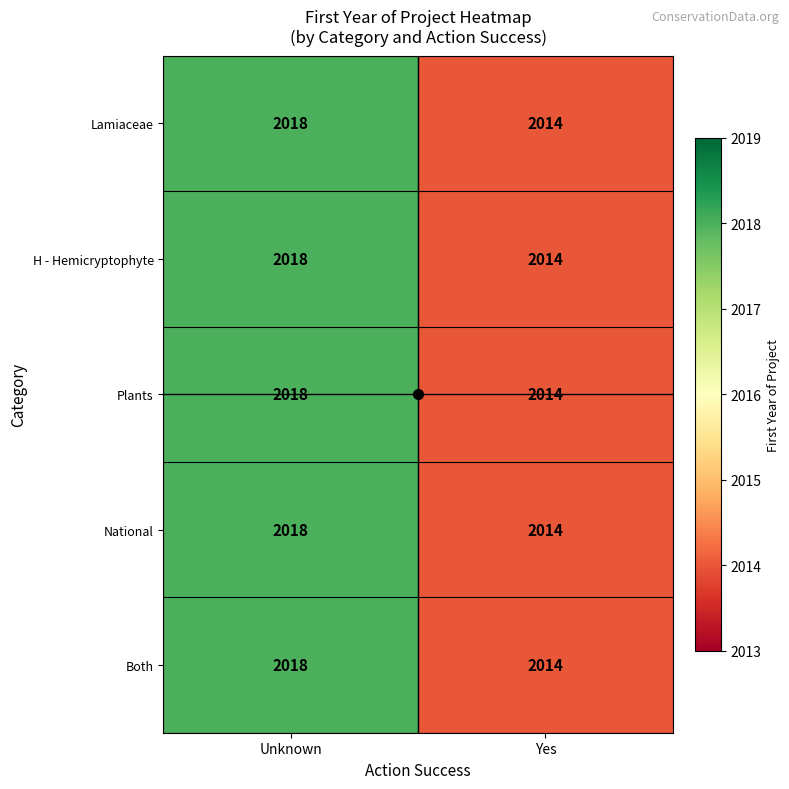

What is the average value of the Both series?

2016